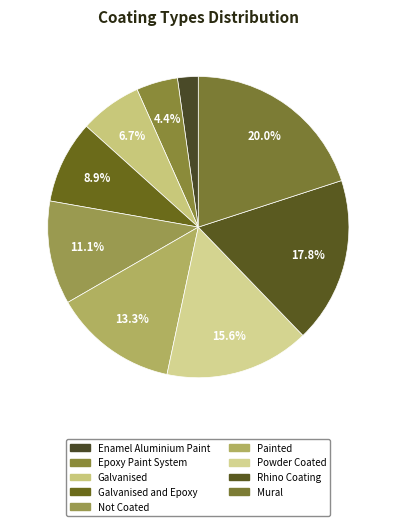

How many segments does this pie chart have?

9